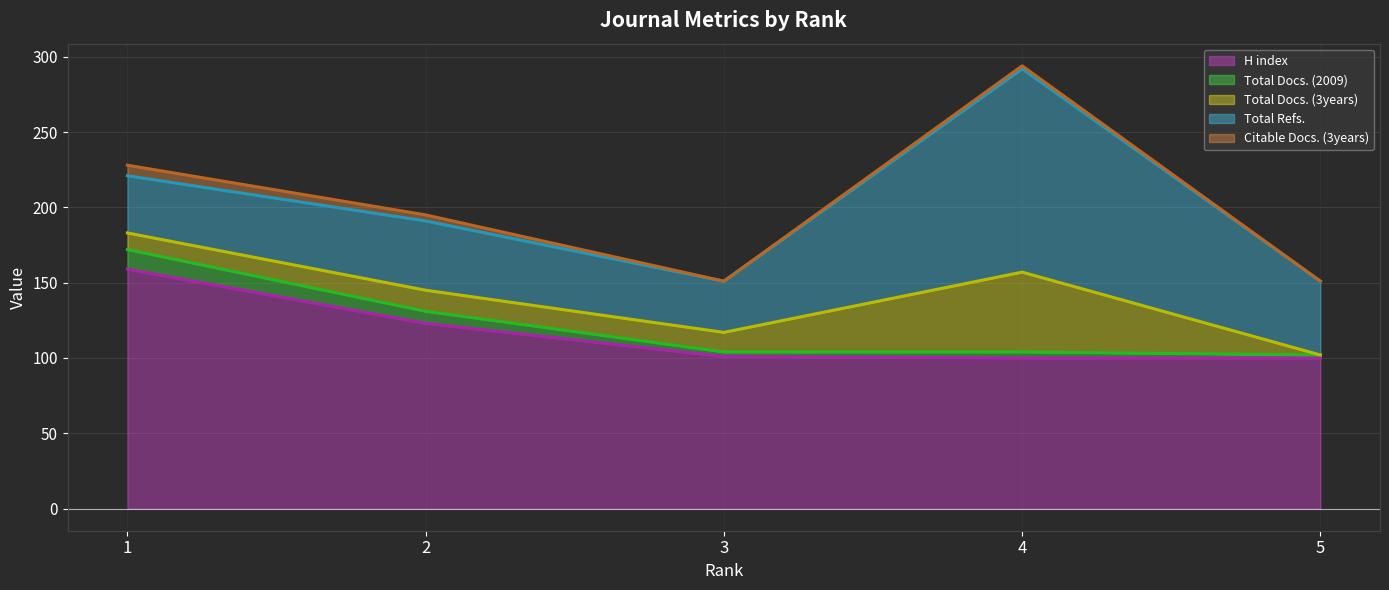

What is the difference between the H index (line) values at 1 and 5?

59